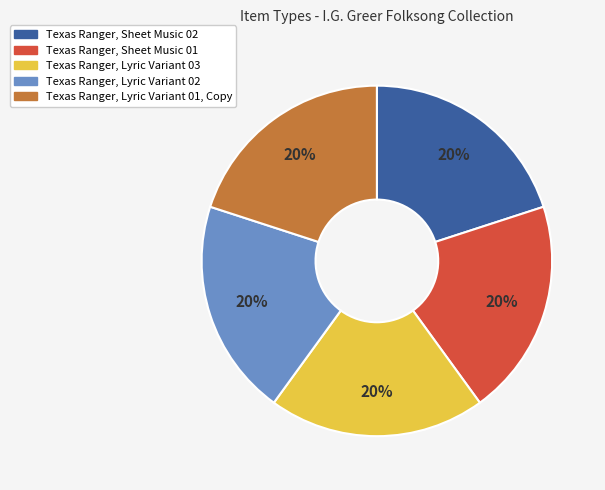

What is the ratio of the value at Texas Ranger, Sheet Music 02 to the value at Texas Ranger, Lyric Variant 03?

1.0